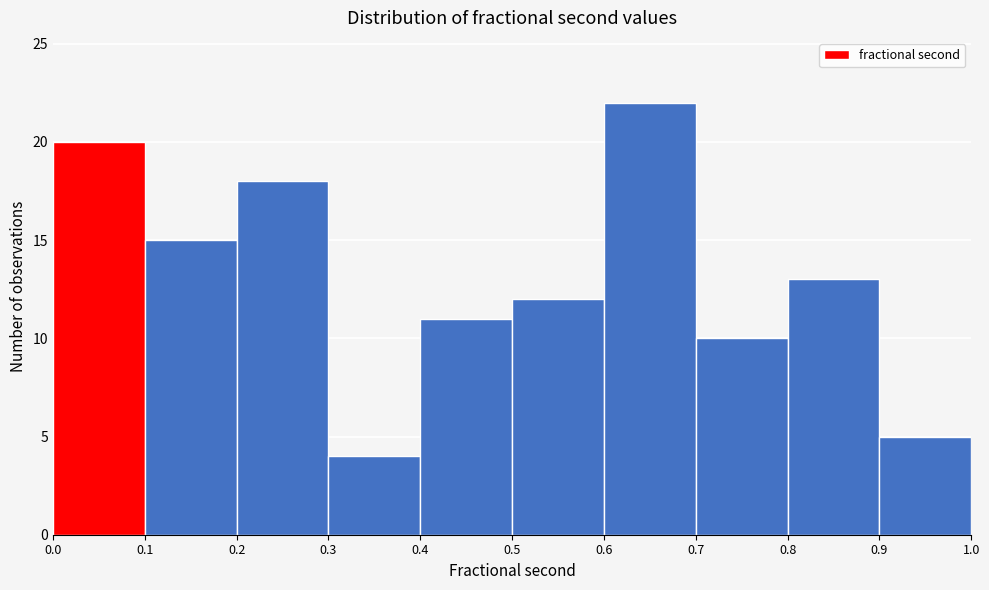

What is the height of the bar covering 0.5 to 0.6 on the x-axis? The values are not printed on the chart, so give them approximately, as read against the axis.

12